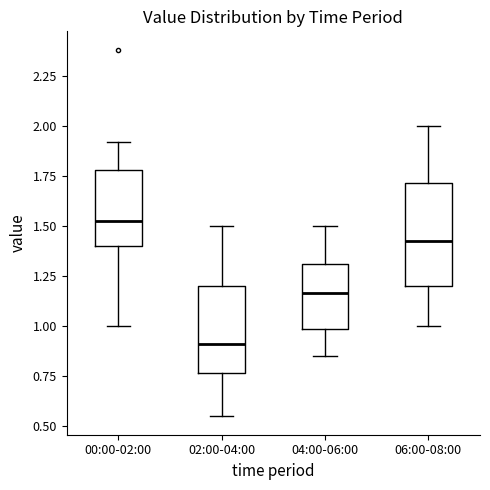

Where does the upper whisker of the box for 06:00-08:00 end on the y-axis? The values are not printed on the chart, so give them approximately, as read against the axis.

2.00